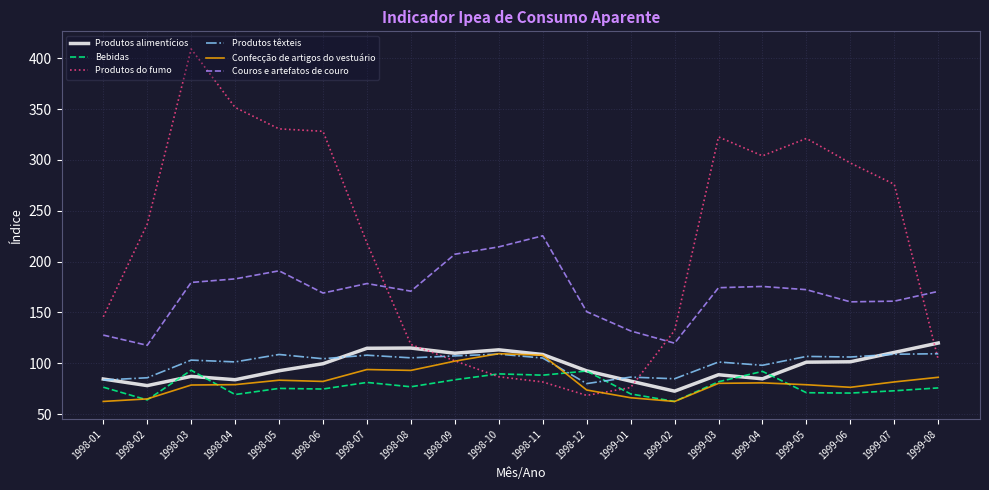

What is the total value across all series at 1999-04?

835.2